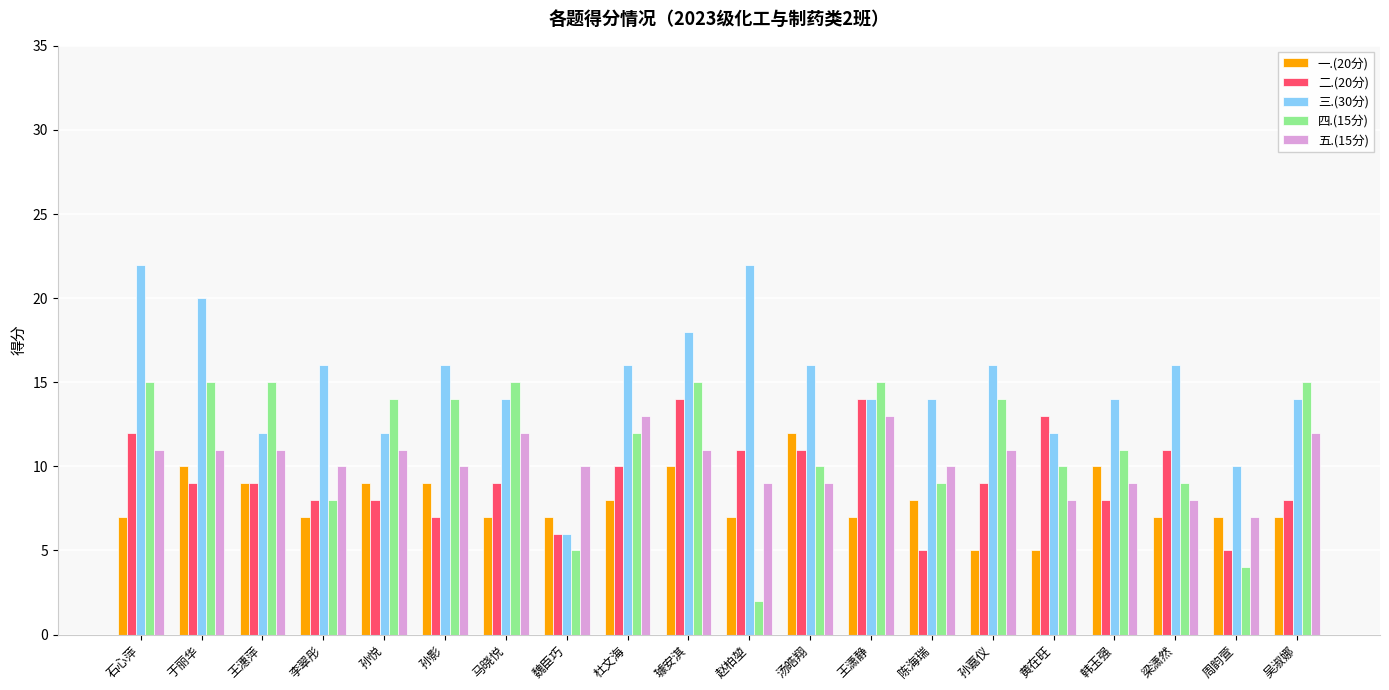

At which label does 四.(15分) reach its minimum?

赵柏堃